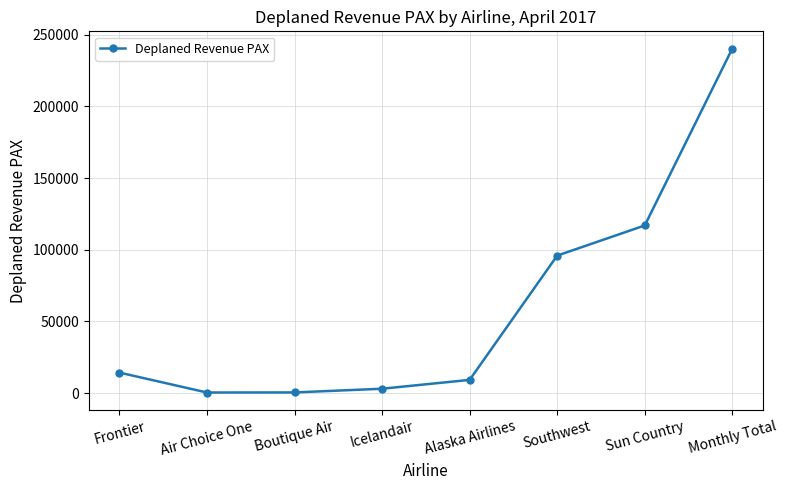

How many data points are less than 14316?

4